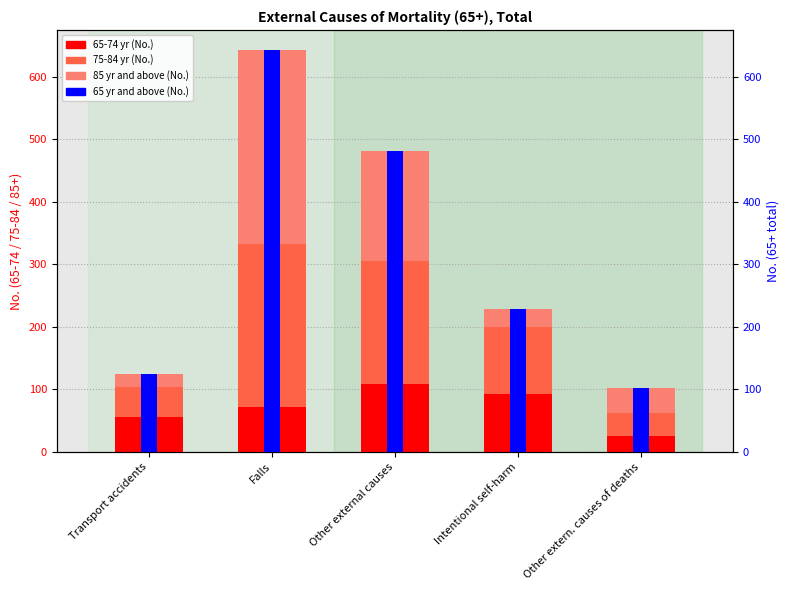

What is the difference between the maximum and minimum values in the 75-84 yr (No.) series?

224